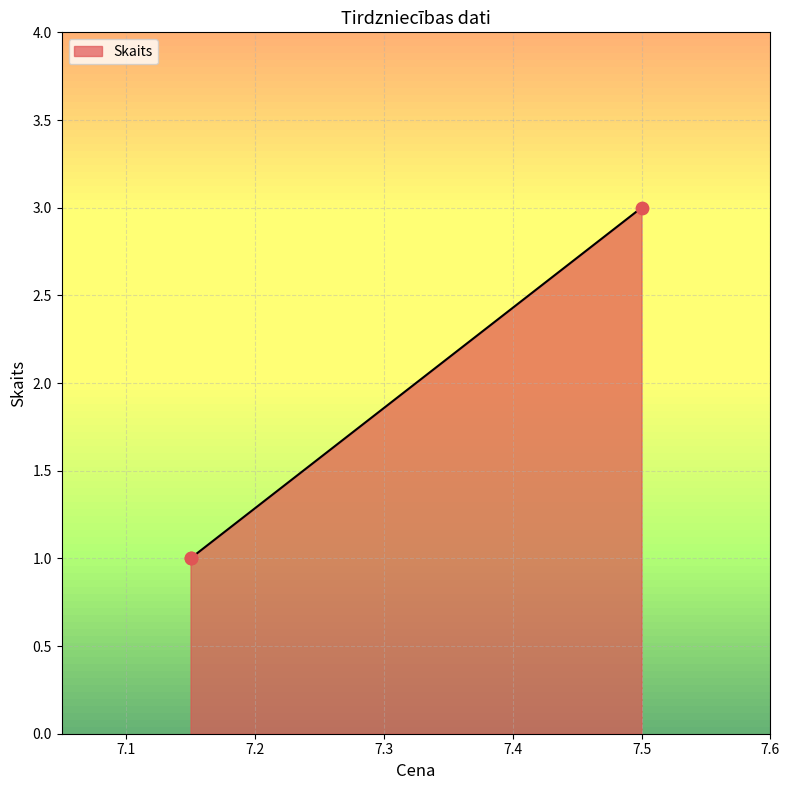

Which has a higher value, 7.15 or 7.5?

7.5